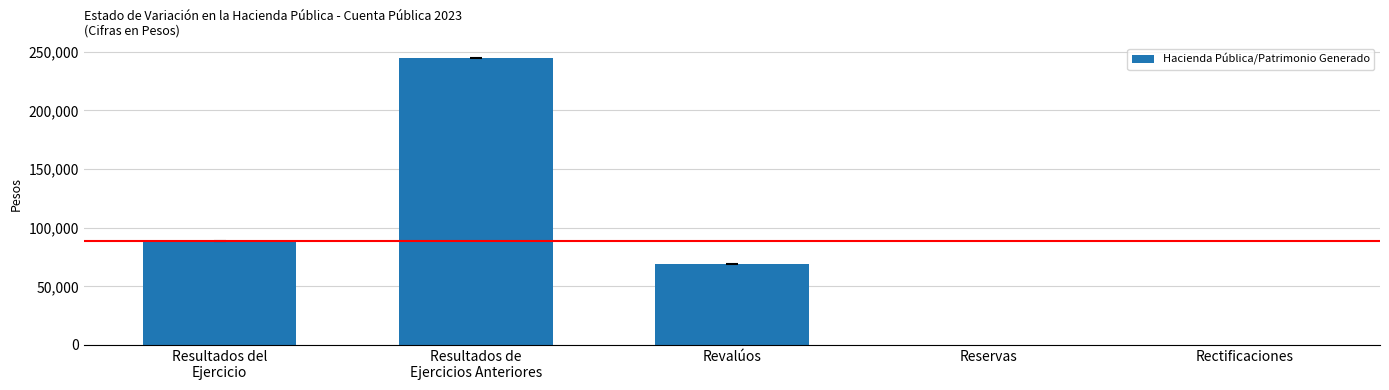

What is the difference between the values at Resultados de
Ejercicios Anteriores and Revalúos?

175730